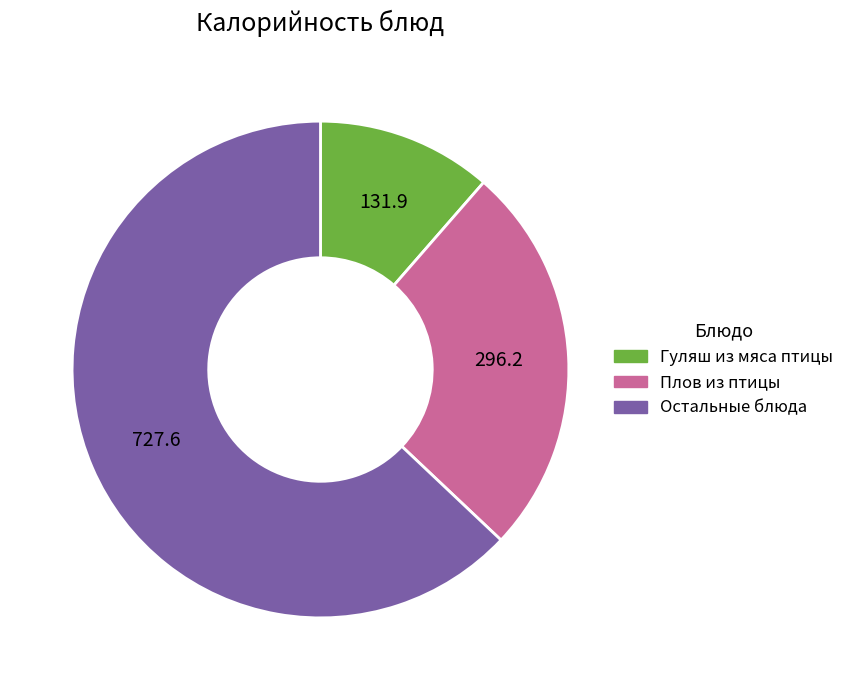

Is the sum of Гуляш из мяса птицы and Остальные блюда greater than half?

Yes